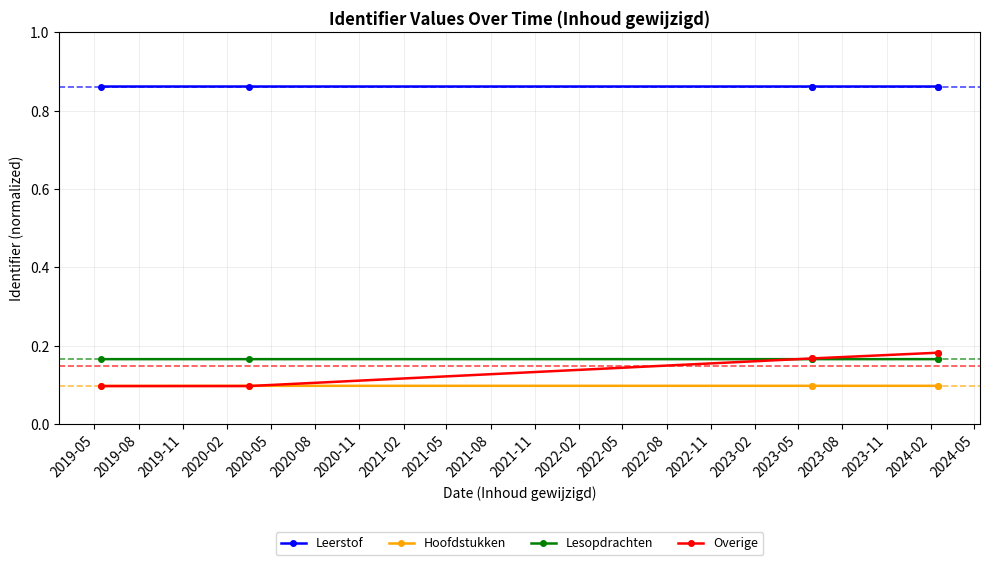

True or false: Hoofdstukken and Leerstof intersect in this chart.

False